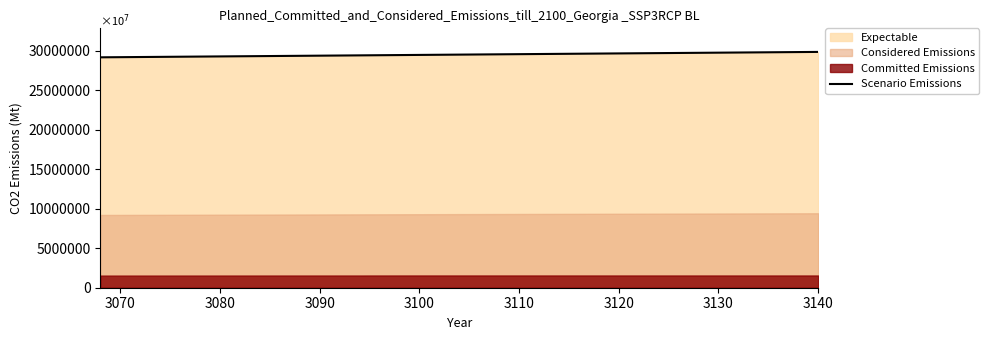

What is the difference between the maximum and minimum values?

684000